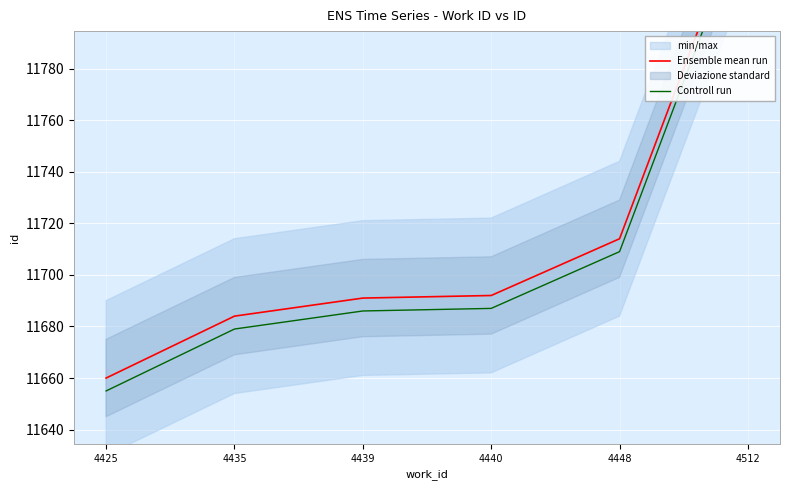

What is the value of the Ensemble mean run point at the 1st from the left?

11660